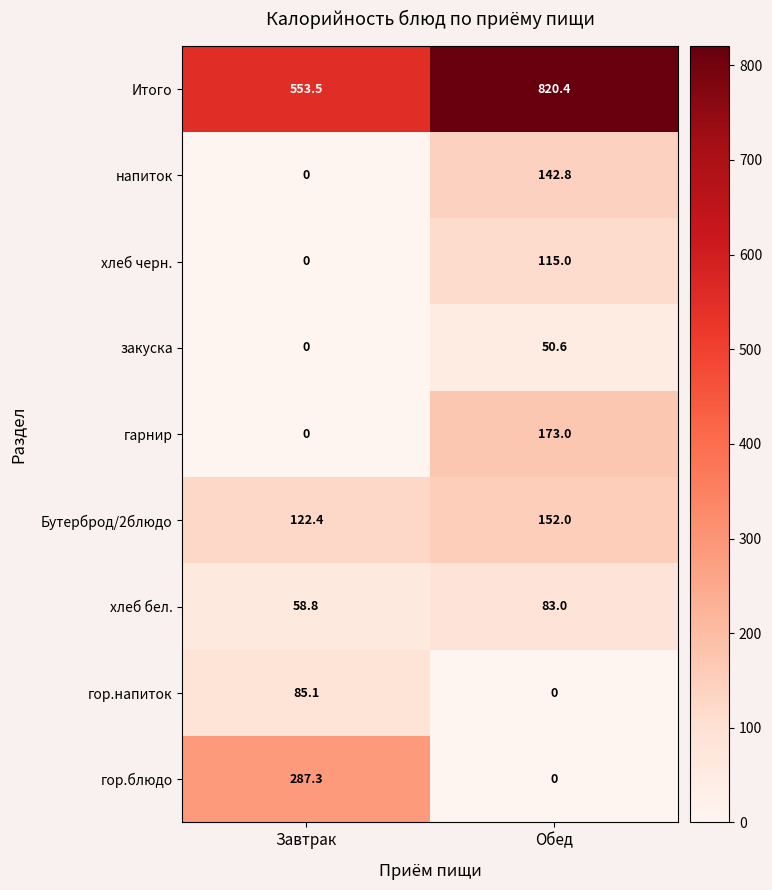

Which label corresponds to the largest value in the chart?

Обед